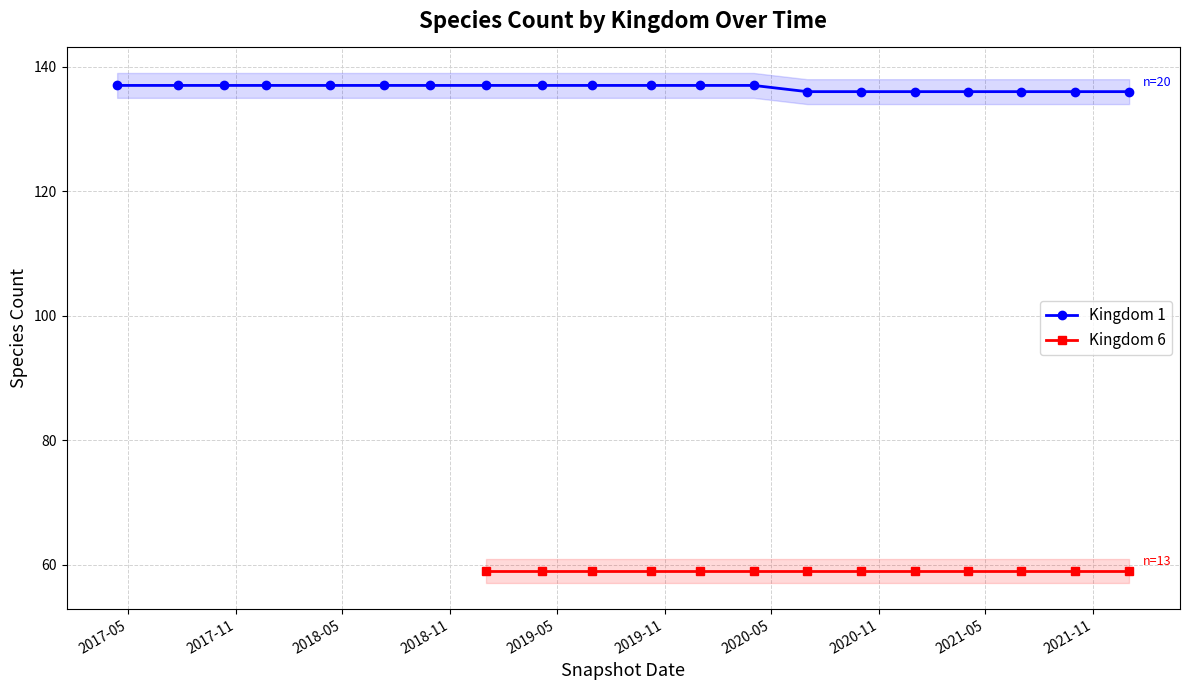

What is the value of the Kingdom 1 point at the 8th from the left?

137